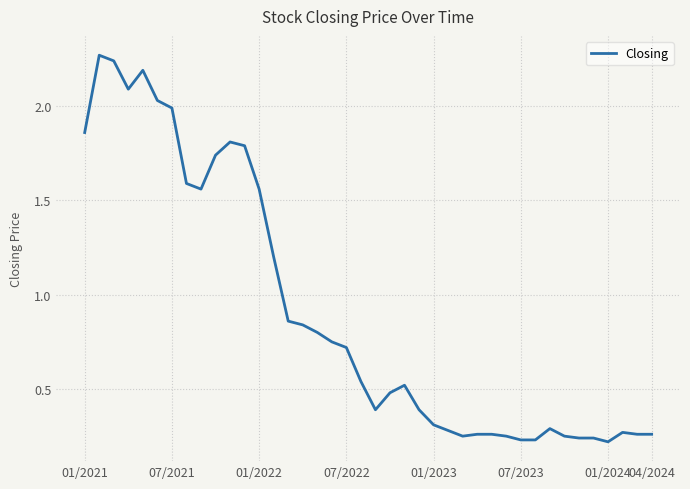

How many lines are shown in the chart?

1